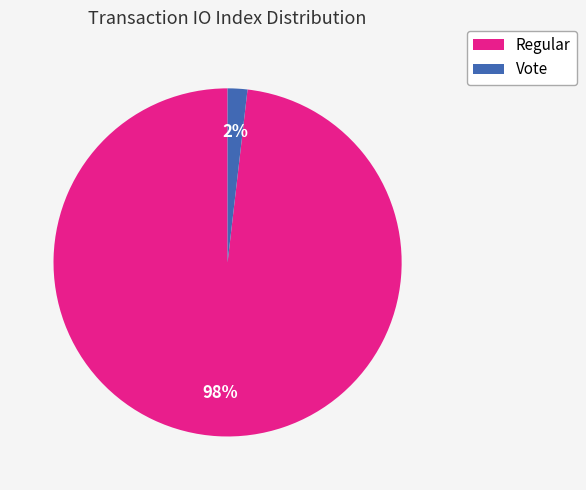

How many segments does this pie chart have?

2